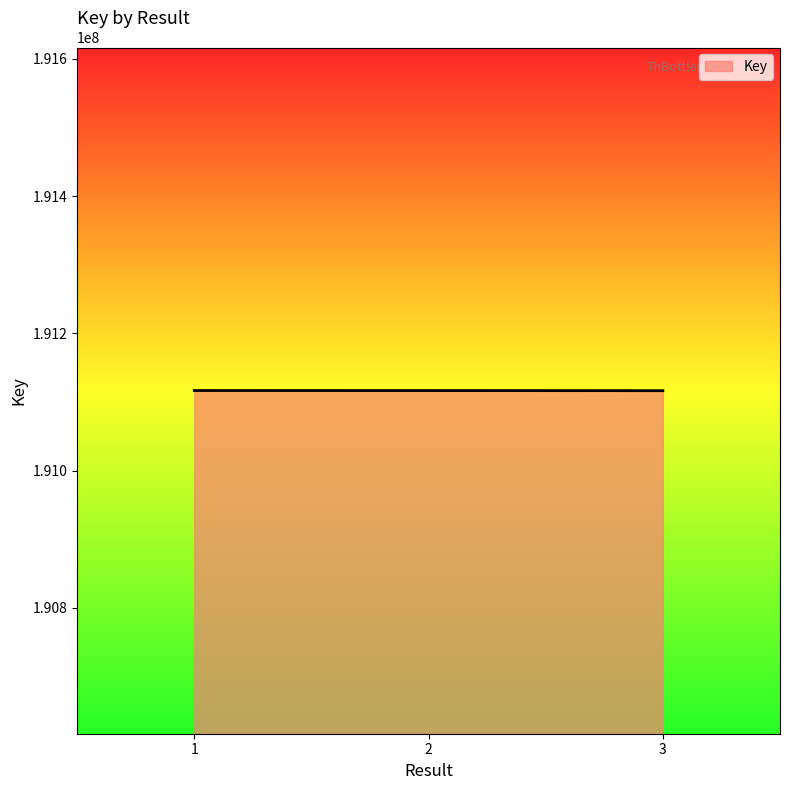

What is the smallest value displayed?

191116465